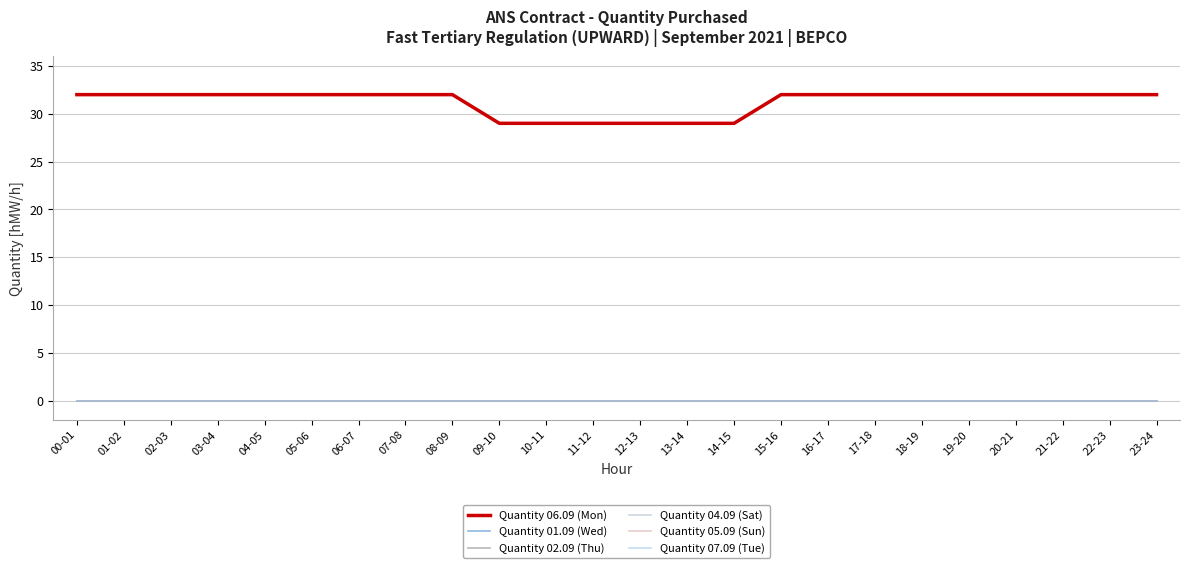

Is it true that Quantity 06.09 (Mon) equals 18 at 10-11?

False